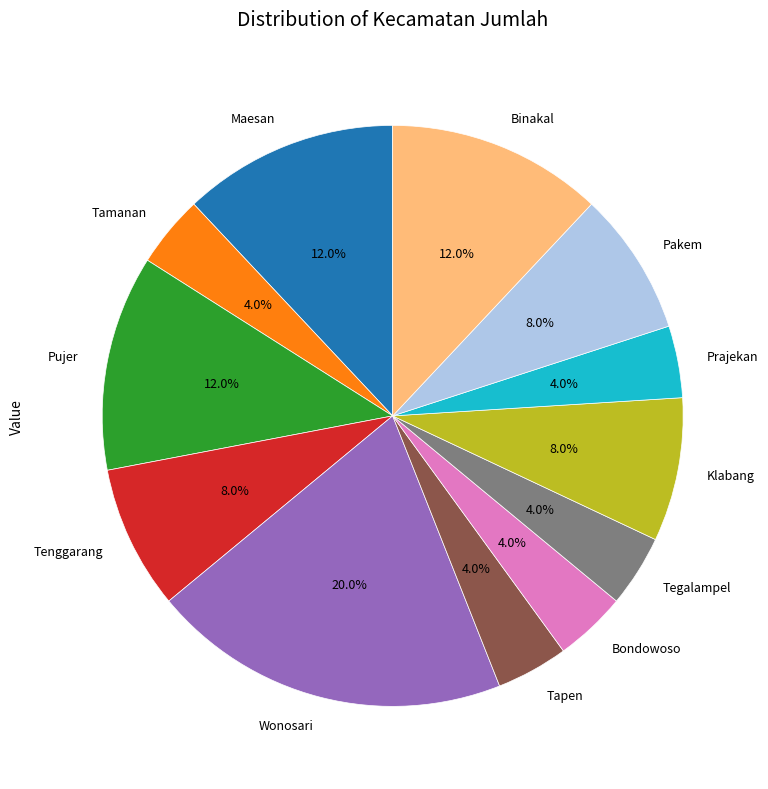

What percentage is the Maesan slice, to the nearest percent?

12%